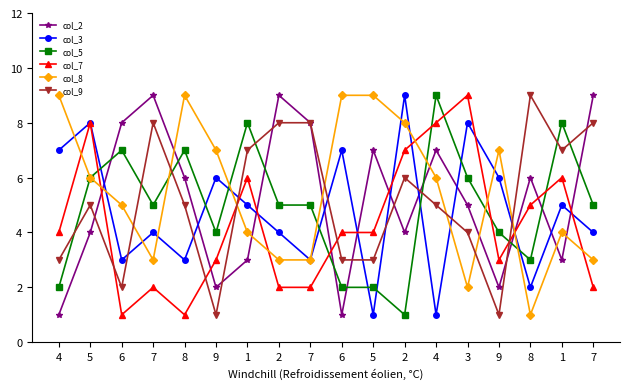

What is the total value across all series at 6?

26